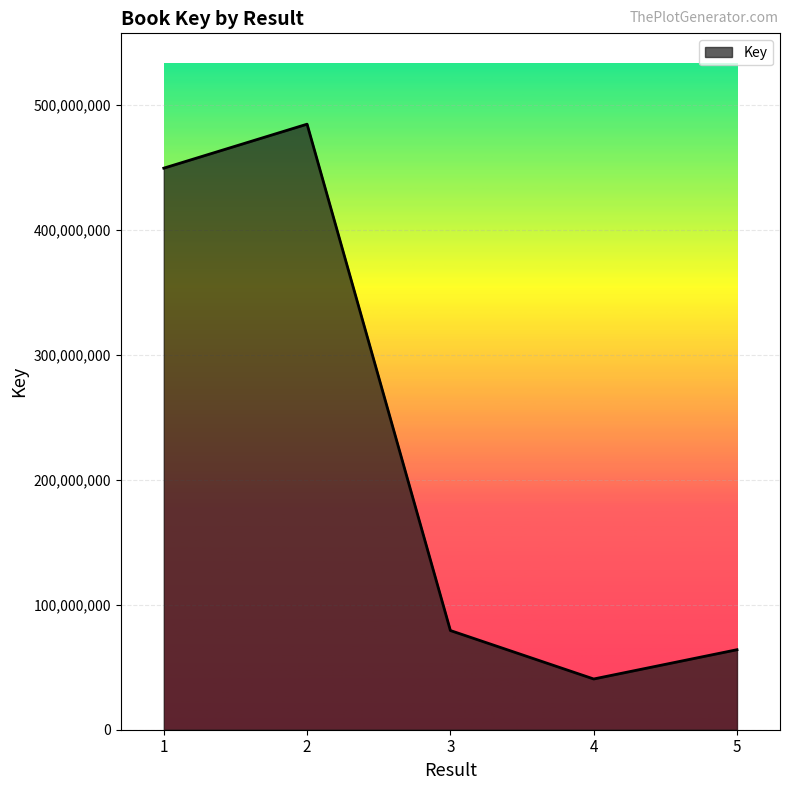

At which category does the data reach its first local valley?

4